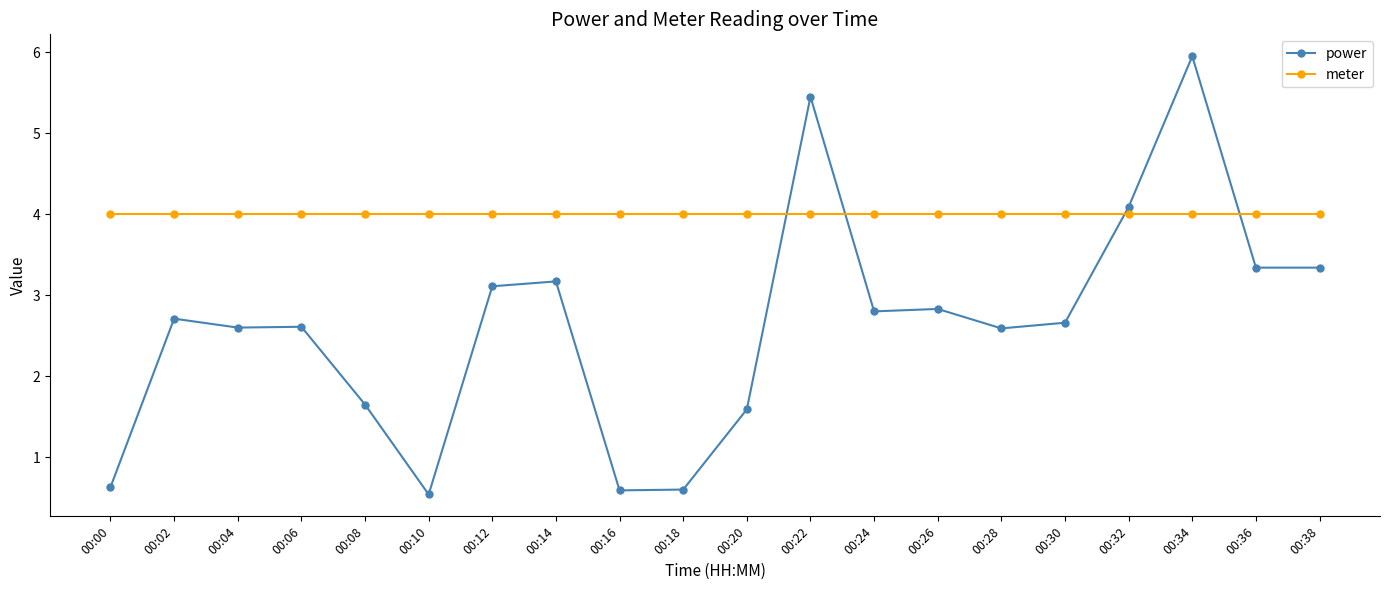

What is the value of the power point at the 1st from the left?

0.6